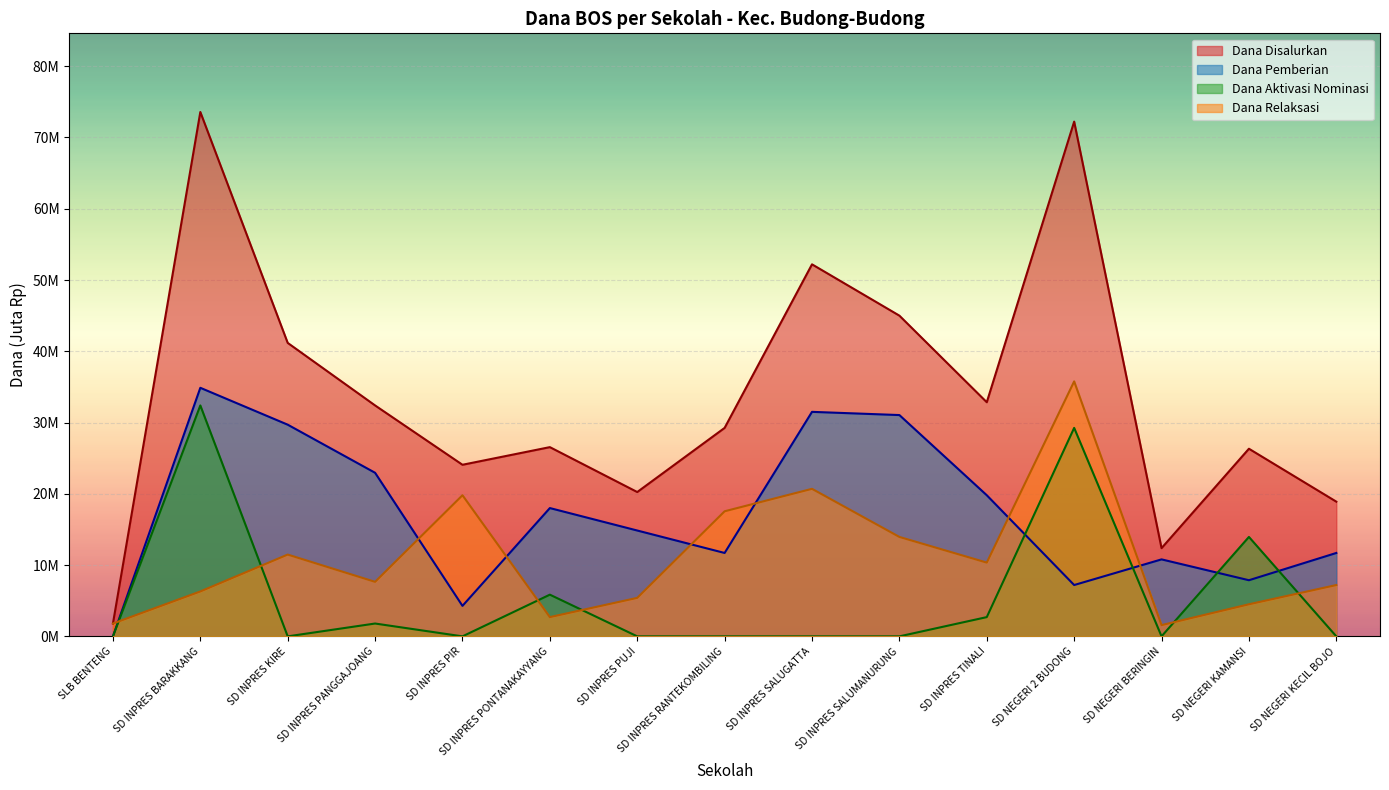

Rank the series at SD INPRES PONTANAKAYYANG from lowest to highest value.

Dana Relaksasi, Dana Aktivasi Nominasi, Dana Pemberian, Dana Disalurkan